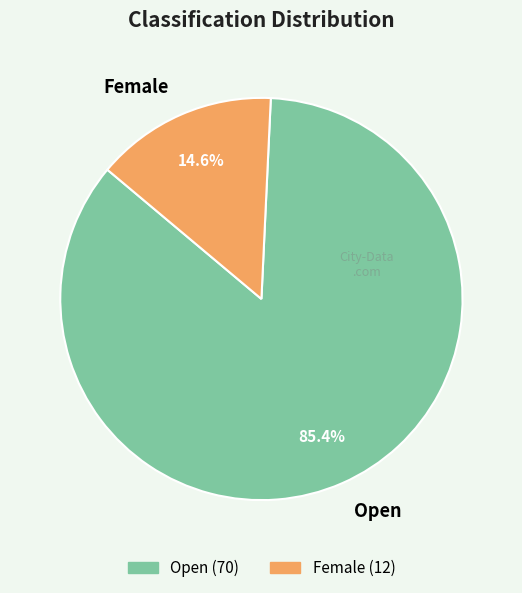

To the nearest percent, what is the average slice percentage?

50%